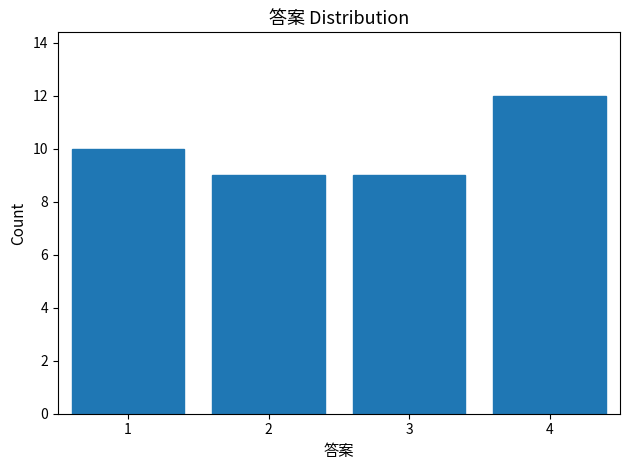

Reading left to right, transcribe all the data shown in this chart.

10	9	9	12